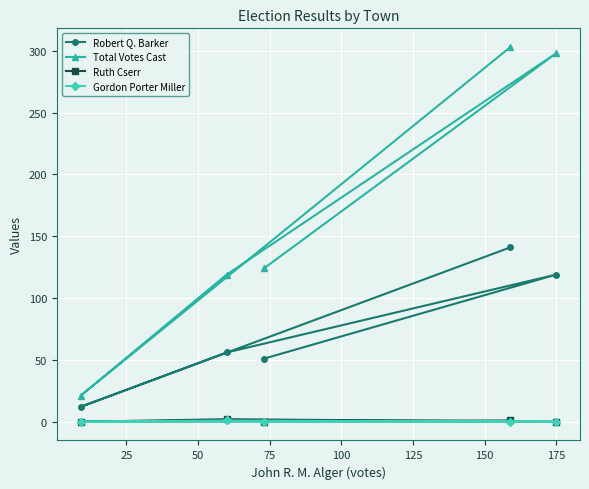

What is the highest value of the Gordon Porter Miller series?

1